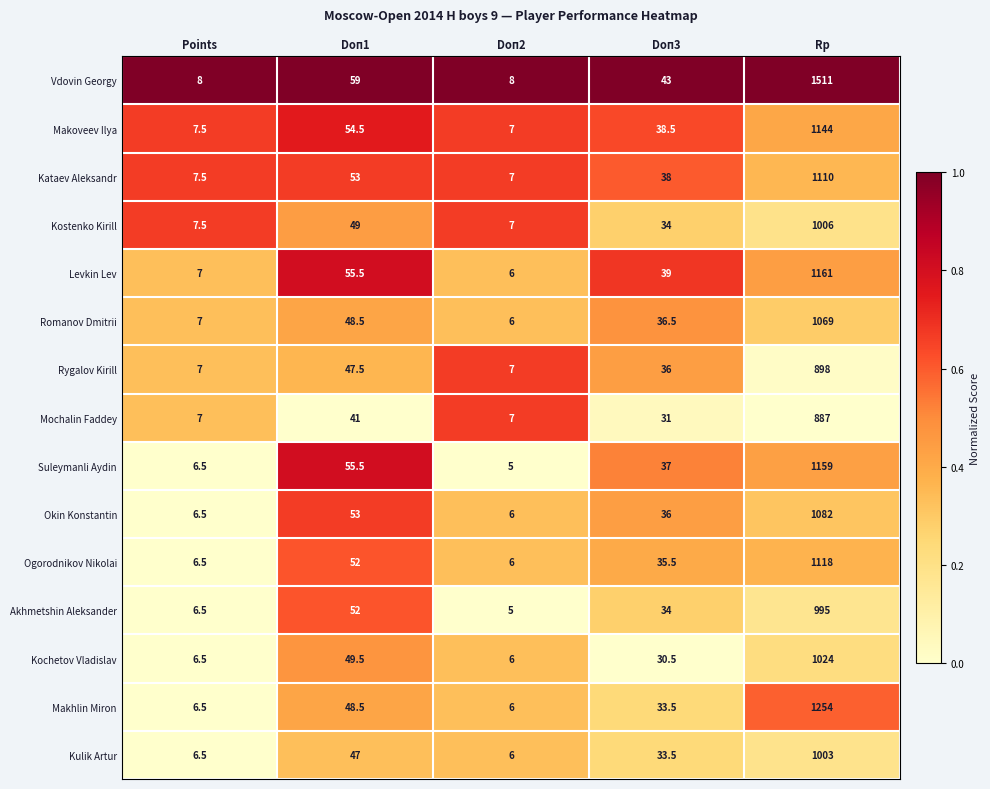

The value of Rygalov Kirill at Doп2 is 7.0. True or false?

True